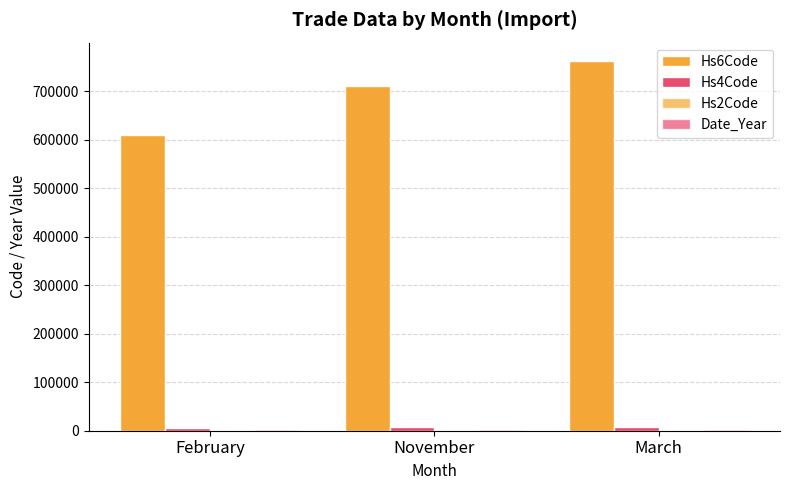

How many categories are shown in the chart?

3